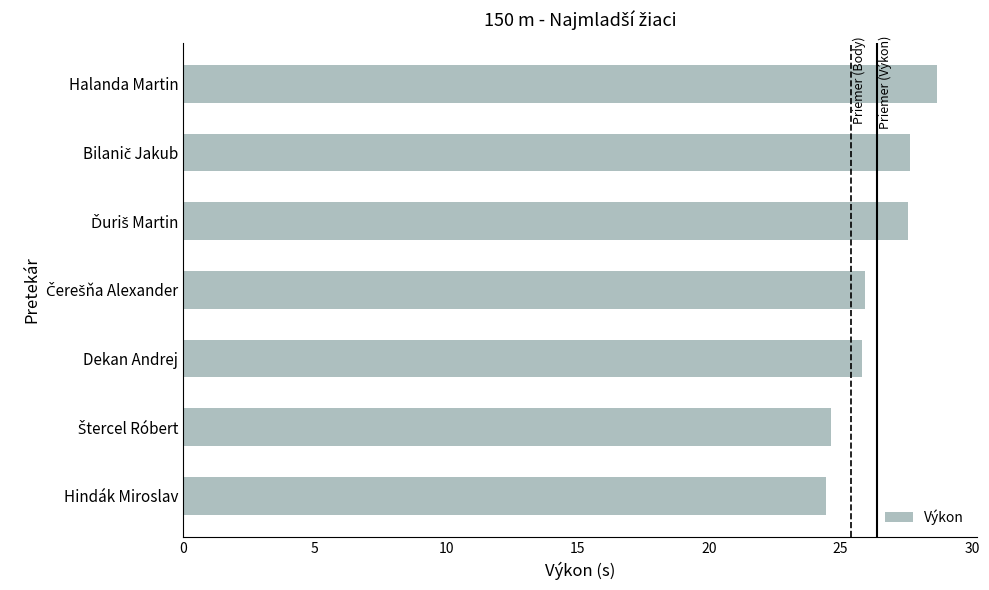

What is the average value?

26.4